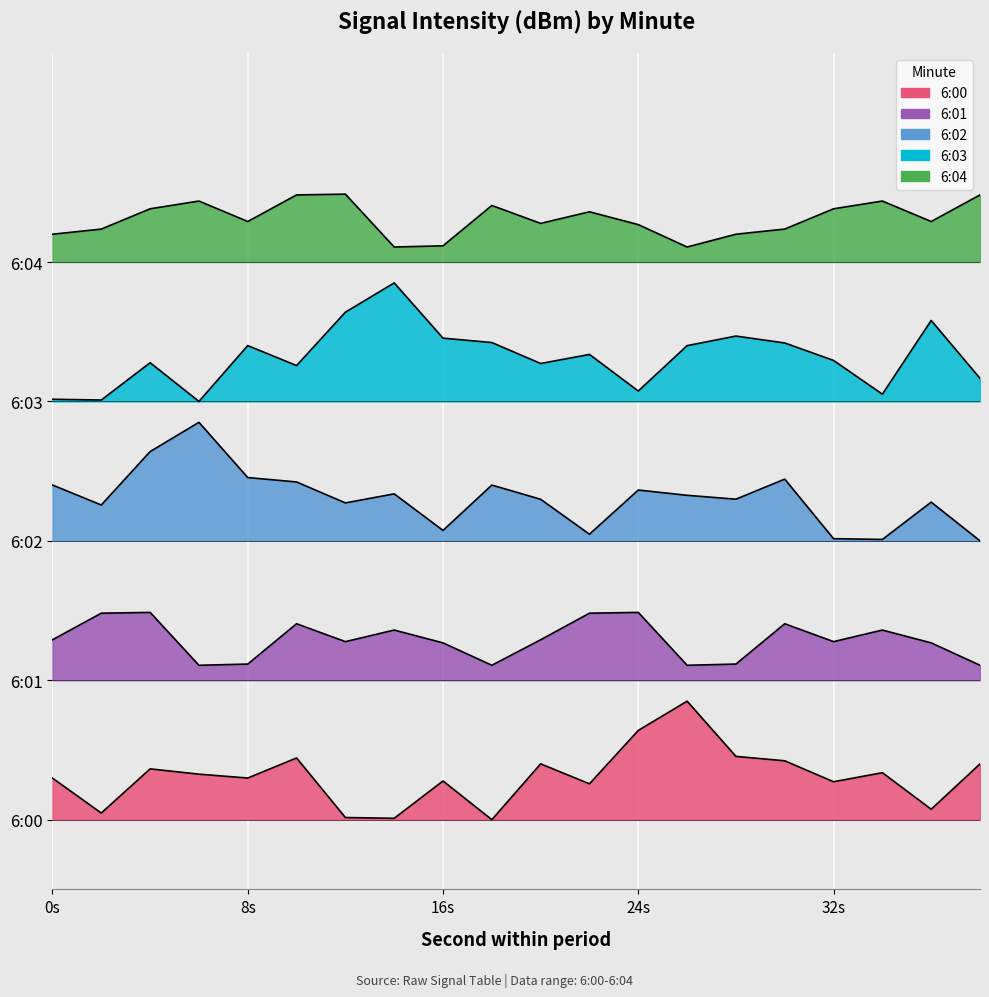

Between 16 and 10, which is larger?

10